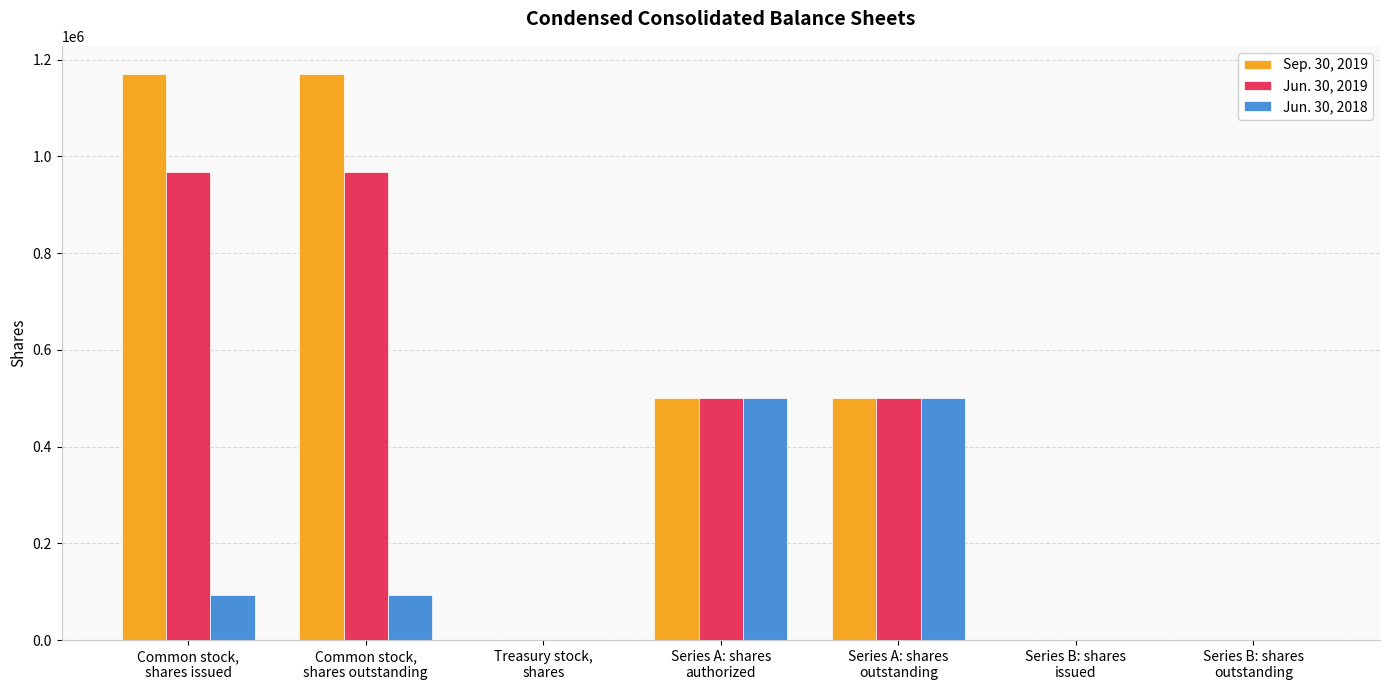

Which series has the largest total across all categories?

Sep. 30, 2019